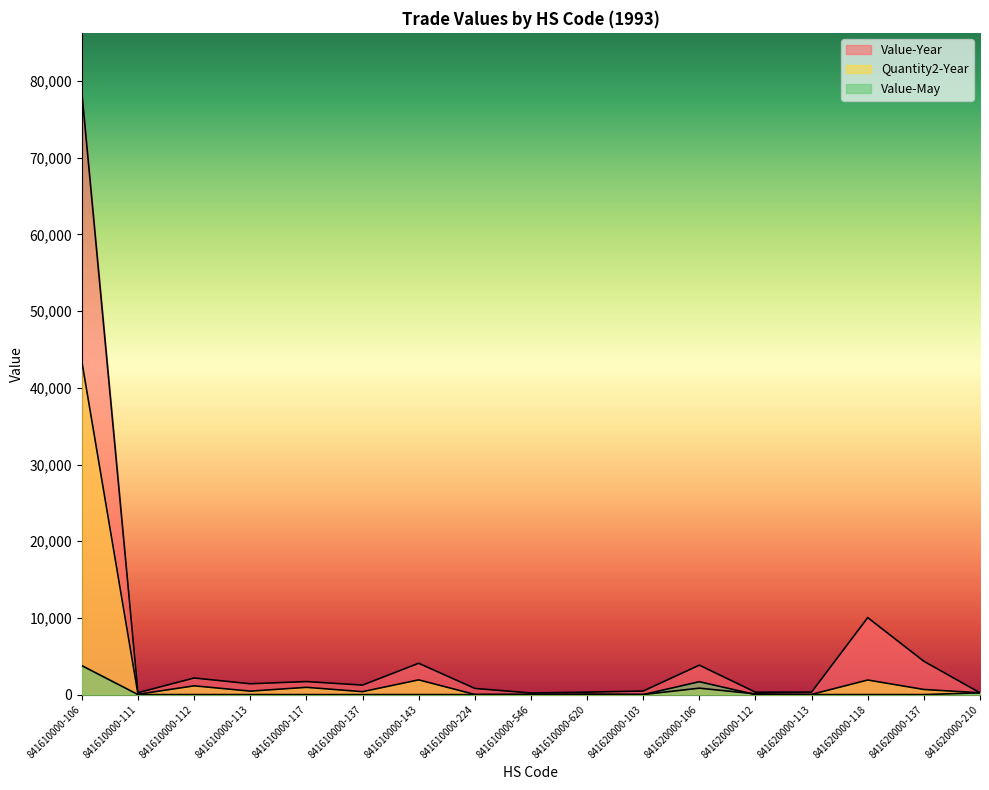

Reading left to right, transcribe all the data shown in this chart.

Value-Year: 841610000-106=78443	841610000-111=250	841610000-112=2165	841610000-113=1410	841610000-117=1698	841610000-137=1238	841610000-143=4085	841610000-224=805	841610000-546=207	841610000-620=320	841620000-103=463	841620000-106=3837	841620000-112=313	841620000-113=329	841620000-118=10039	841620000-137=4347	841620000-210=232
Quantity2-Year: 841610000-106=43395	841610000-111=41	841610000-112=1142	841610000-113=450	841610000-117=945	841610000-137=380	841610000-143=1920	841610000-224=15	841610000-546=30	841610000-620=64	841620000-103=9	841620000-106=838	841620000-112=95	841620000-113=25	841620000-118=1900	841620000-137=666	841620000-210=232
Value-May: 841610000-106=3770	841610000-111=0	841610000-112=0	841610000-113=0	841610000-117=0	841610000-137=0	841610000-143=0	841610000-224=0	841610000-546=0	841610000-620=0	841620000-103=0	841620000-106=1680	841620000-112=0	841620000-113=0	841620000-118=0	841620000-137=0	841620000-210=232